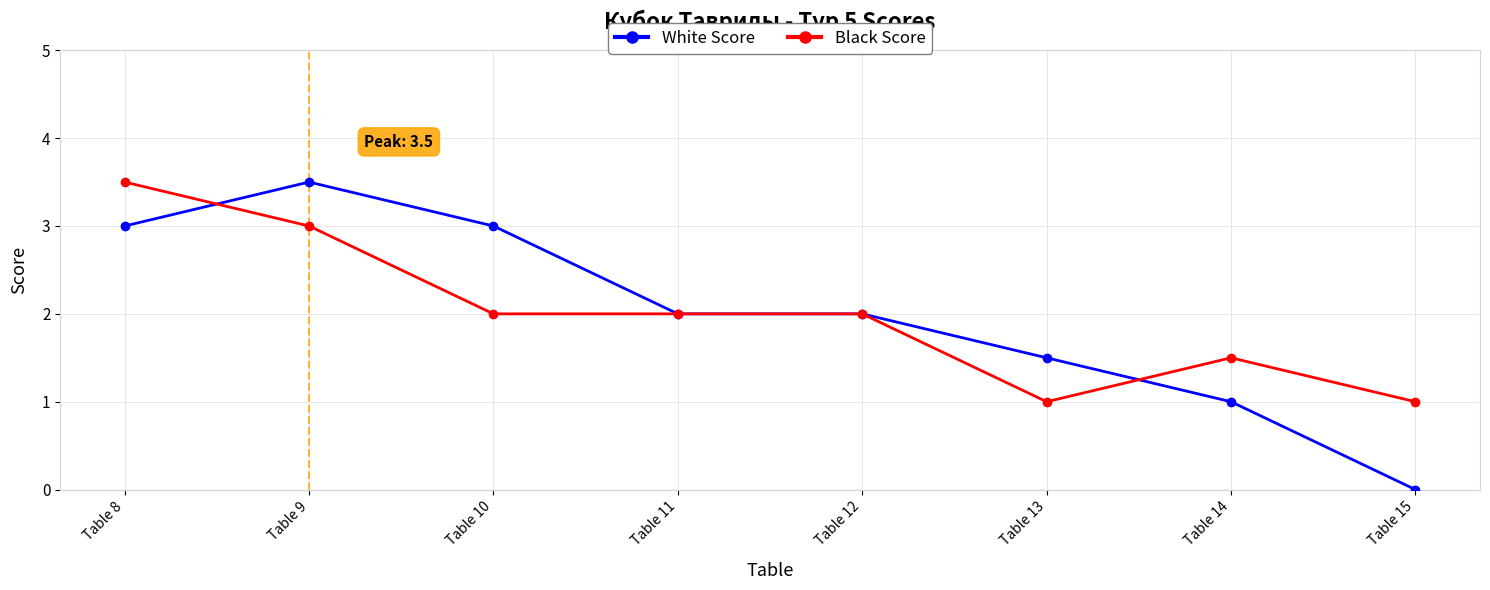

How many values in White Score are above zero?

7